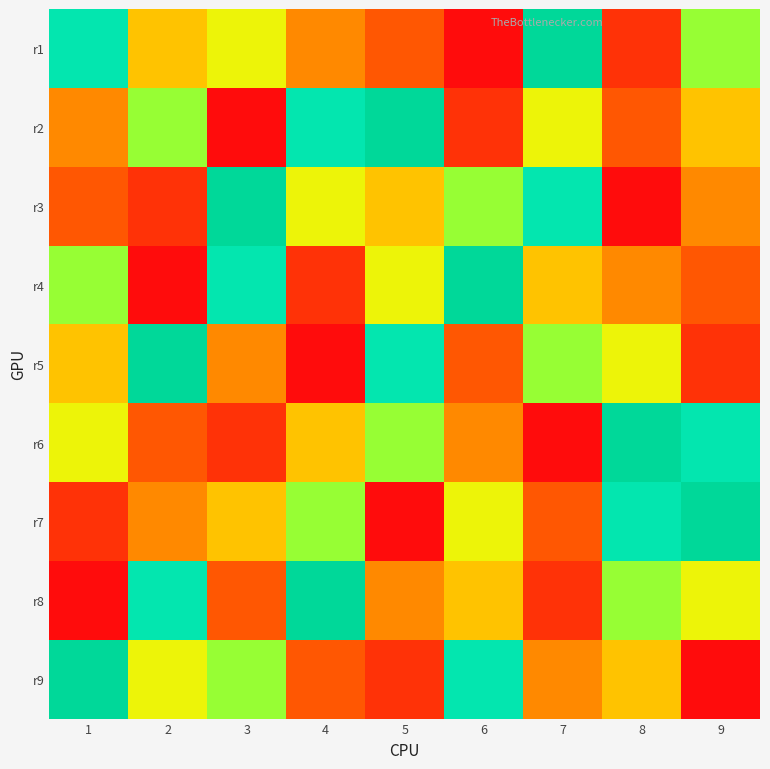

At which category does the chart reach its peak across all series?

7